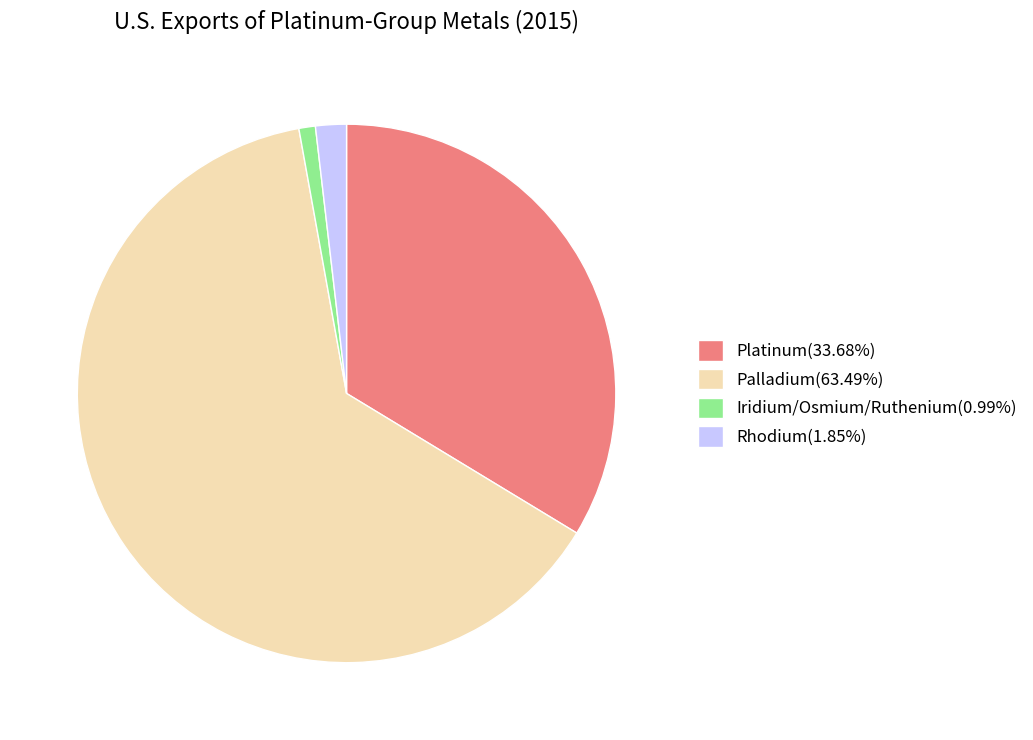

What is the ratio of the value at Palladium(63.49%) to the value at Rhodium(1.85%)?

34.3